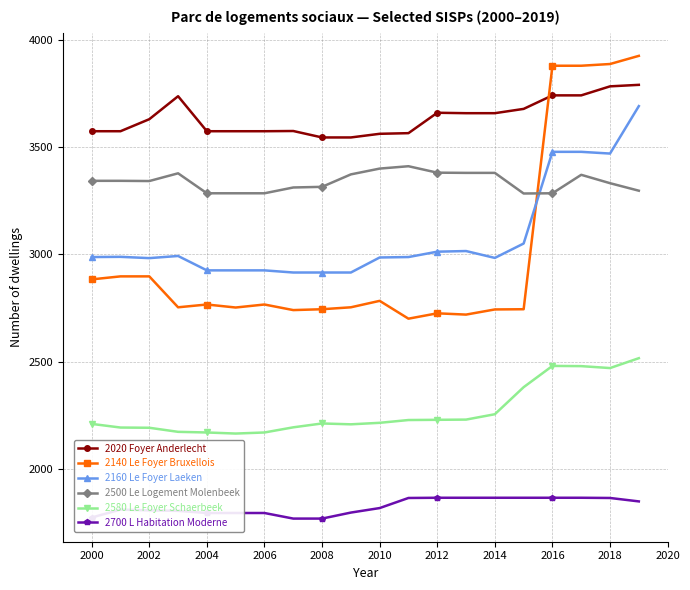

Rank the series by their maximum value, from highest to lowest.

2140 Le Foyer Bruxellois, 2020 Foyer Anderlecht, 2160 Le Foyer Laeken, 2500 Le Logement Molenbeek, 2580 Le Foyer Schaerbeek, 2700 L Habitation Moderne